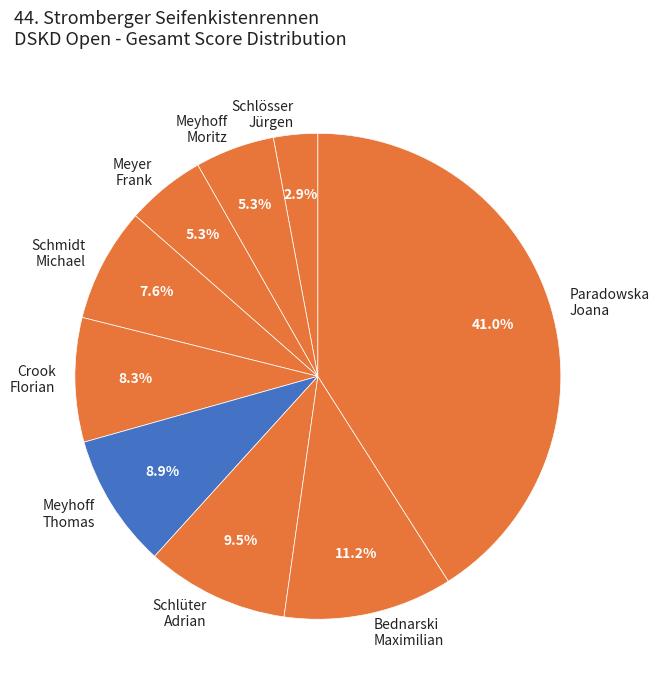

What percentage do Meyhoff Moritz and Bednarski Maximilian together represent?

16.5%